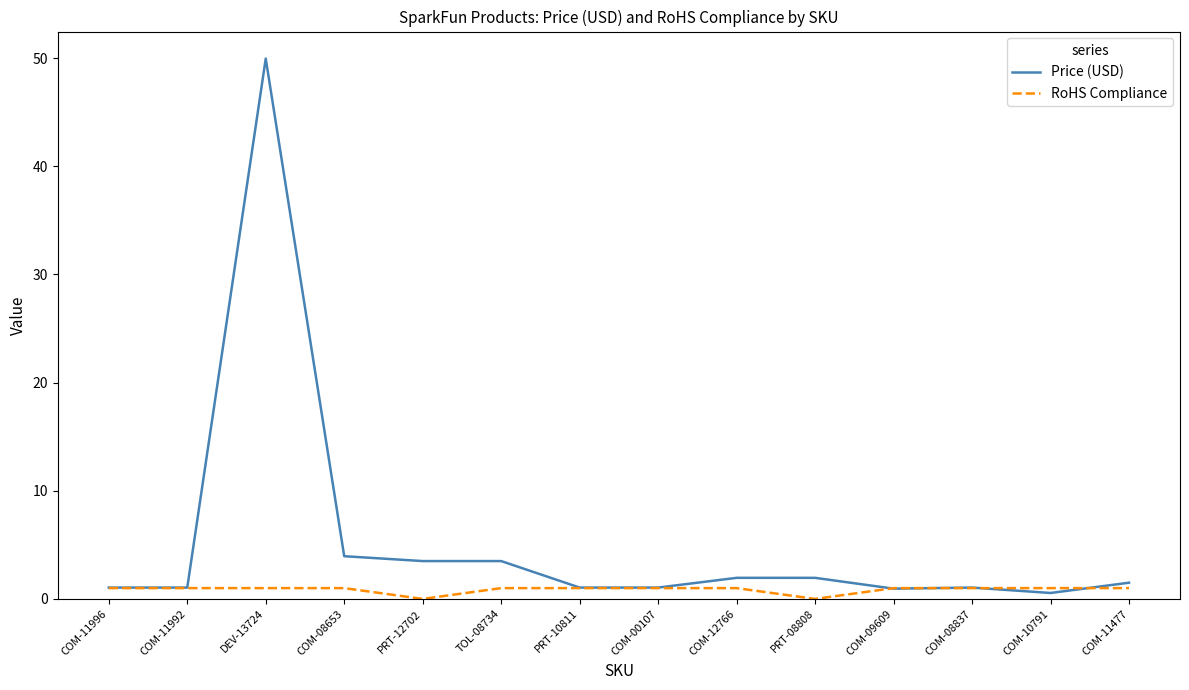

How many lines are shown in the chart?

2